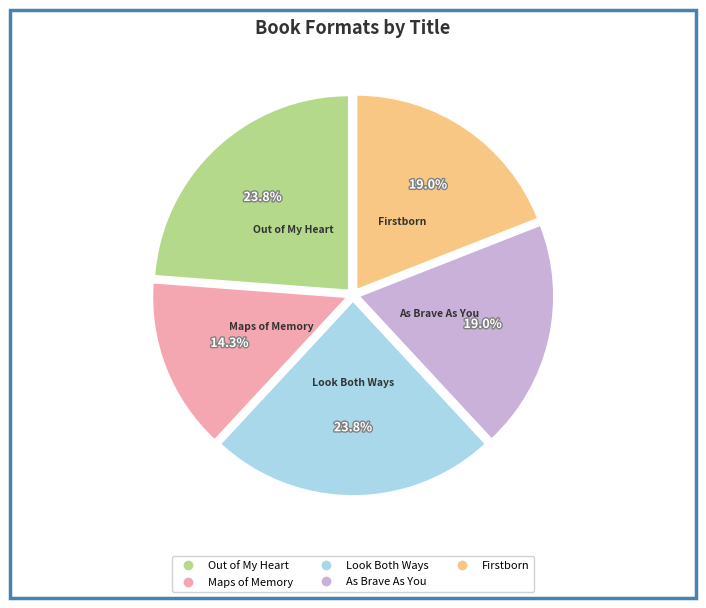

To the nearest percent, what is the difference between the Look Both Ways and Maps of Memory slice percentages?

10%